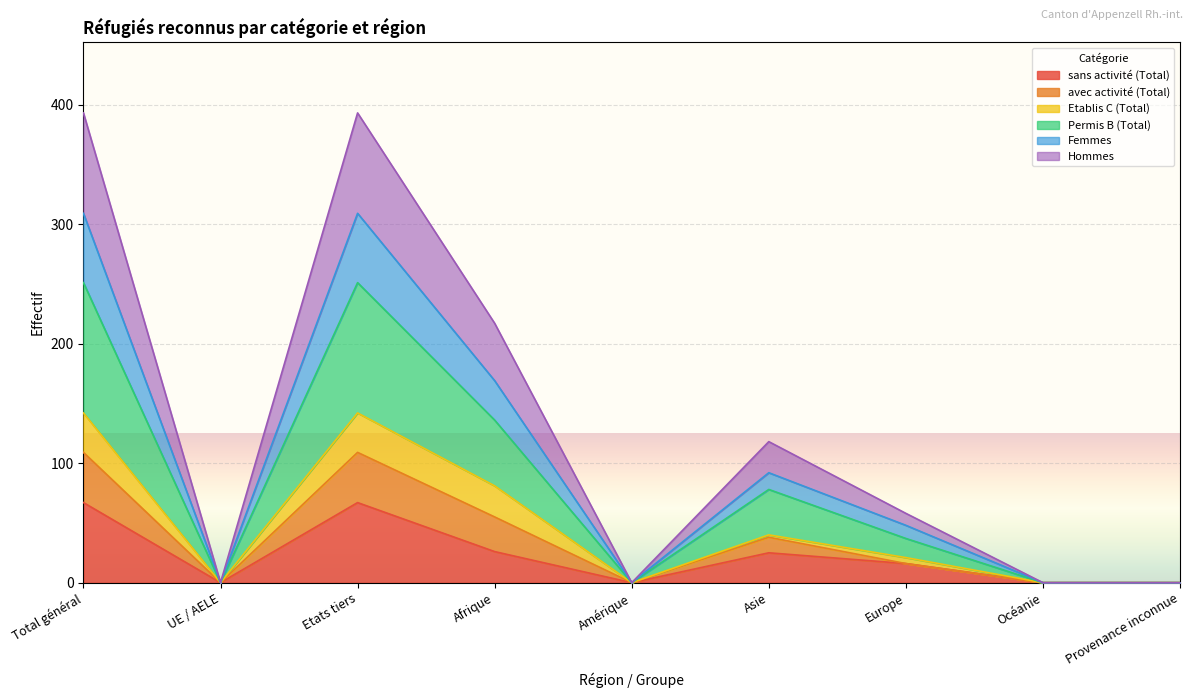

True or false: Hommes and Permis B (Total) cross at least once.

False